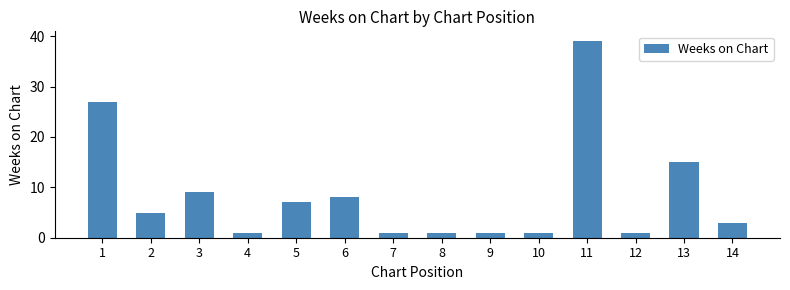

What is the difference between the values at 7 and 6?

7